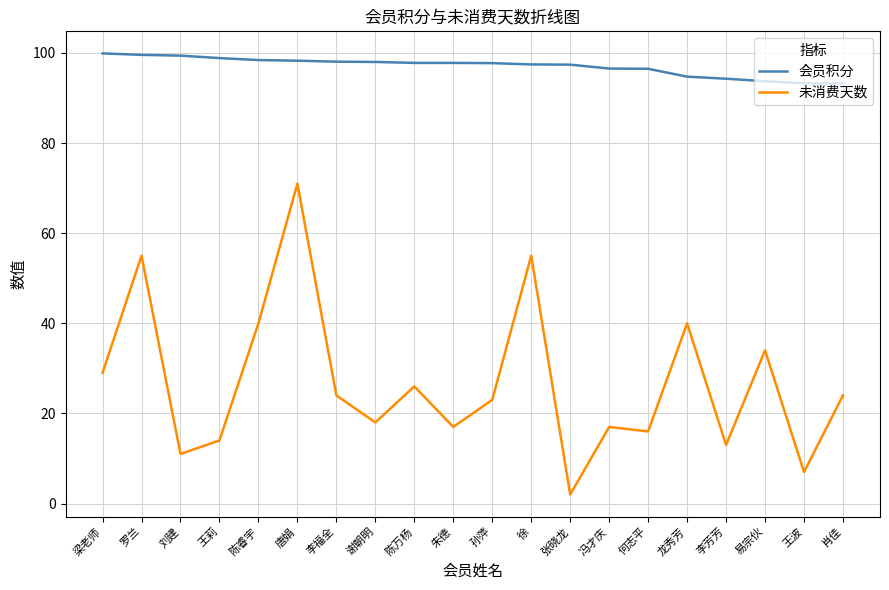

The value of 会员积分 at 李芳芳 is 24.0. True or false?

False